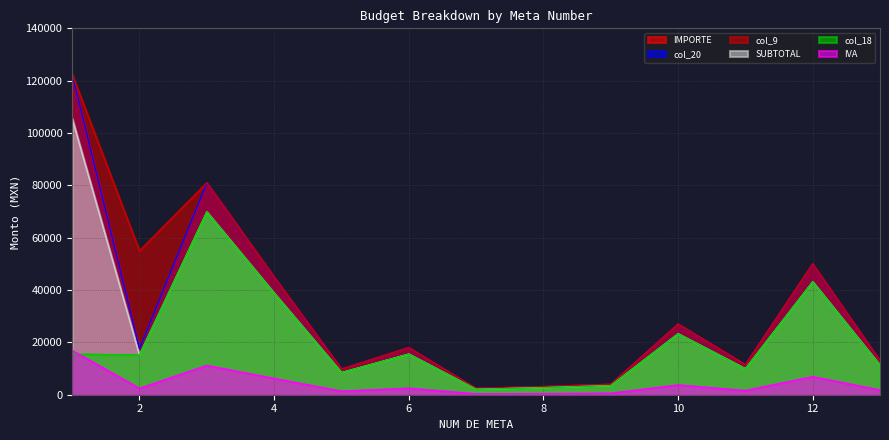

What is the greatest value displayed?

122488.9